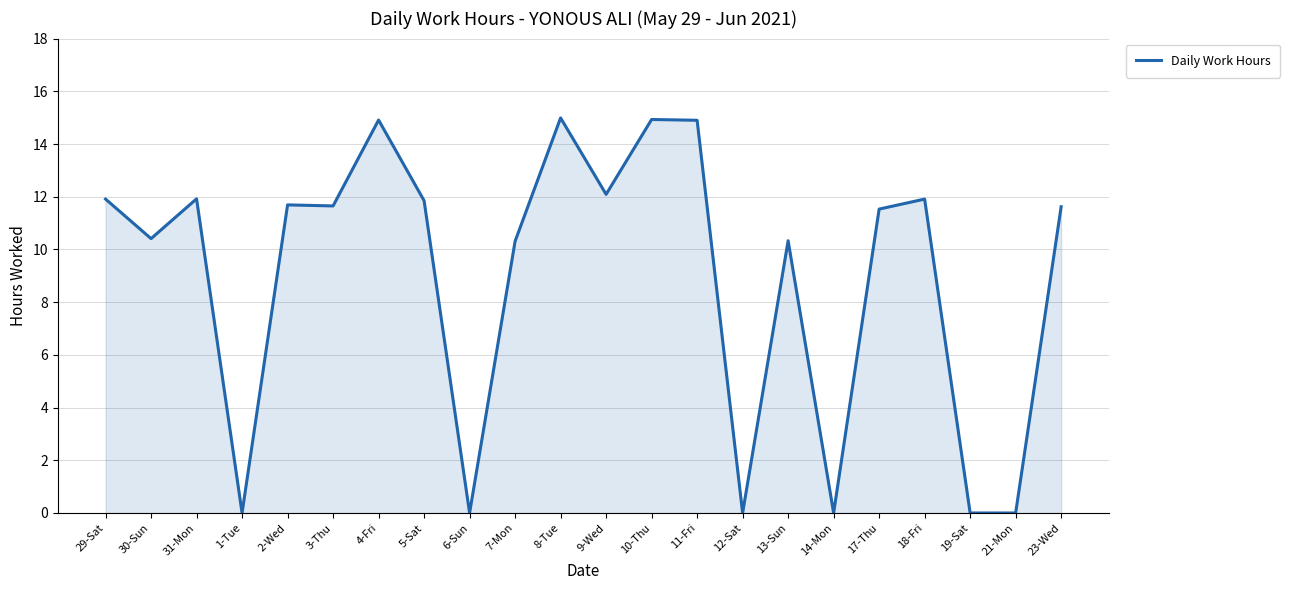

Is it true that the value at 19-Sat is -8.1?

False